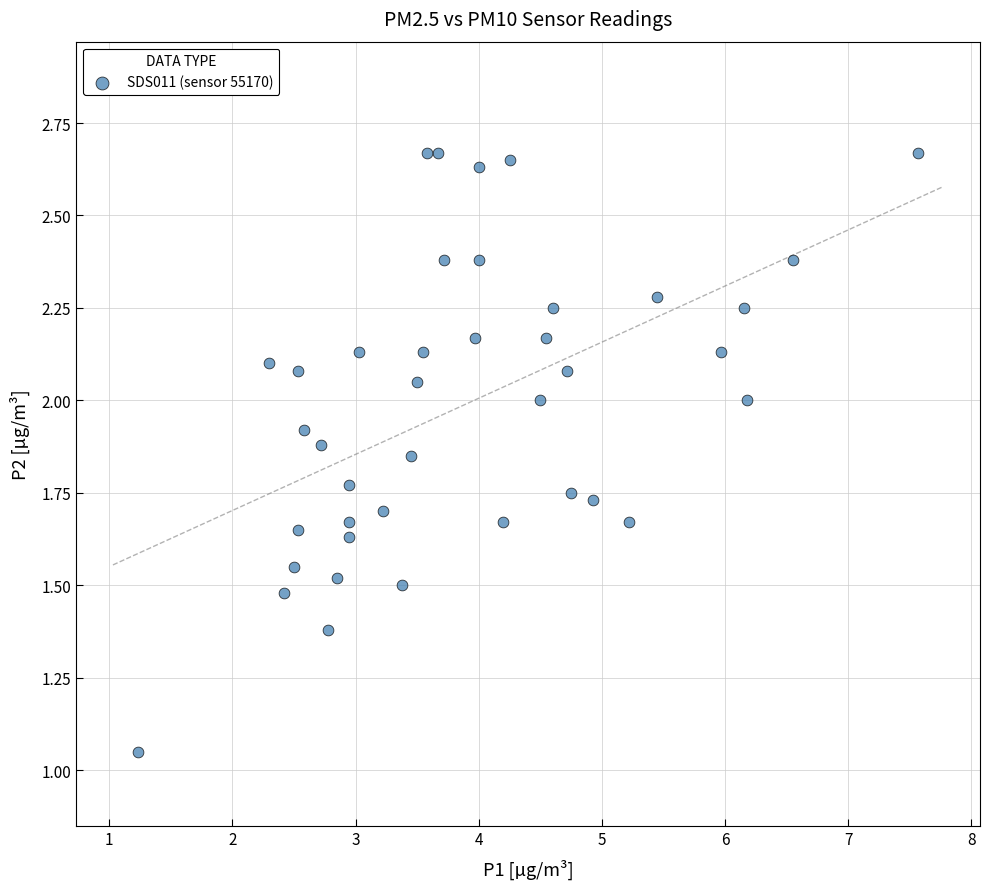

What is the range of X values (max minus min)?

6.3